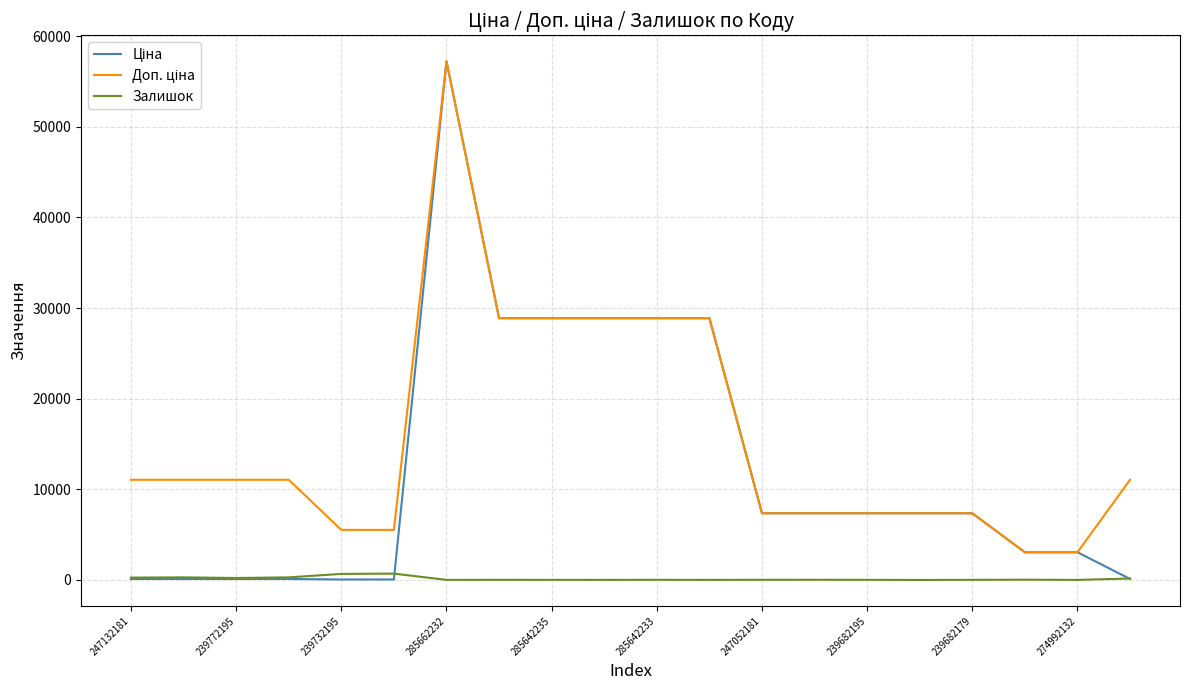

What is the greatest value displayed?

57235.5